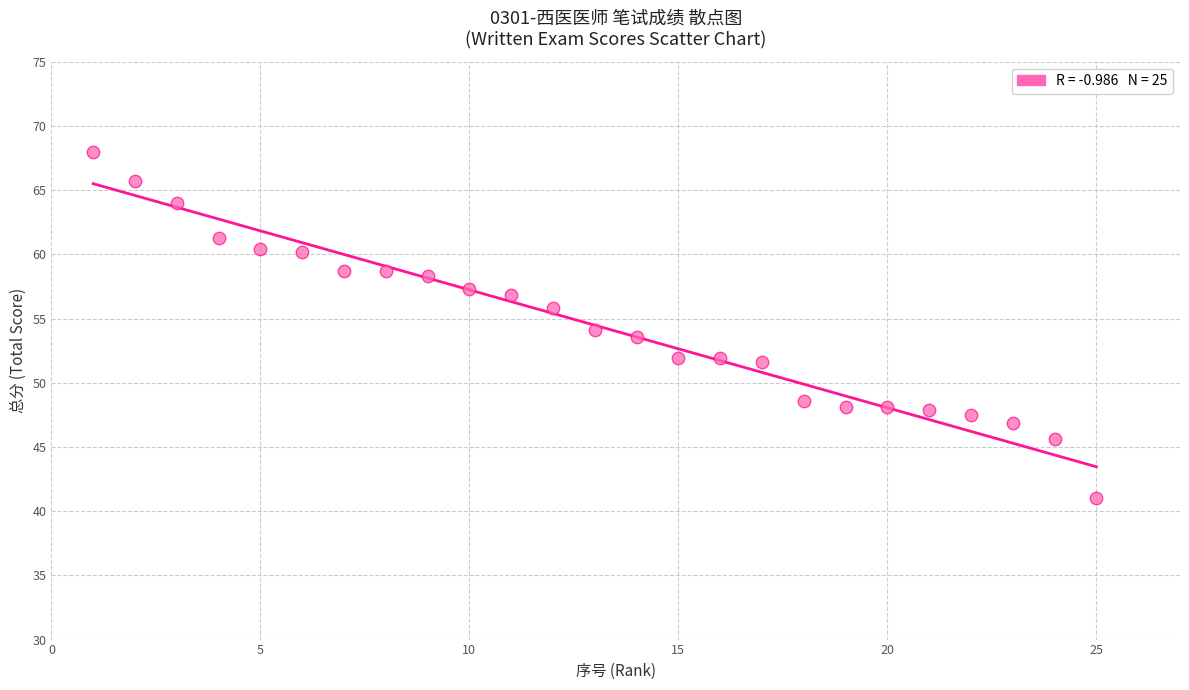

What is the range of X values (max minus min)?

24.0